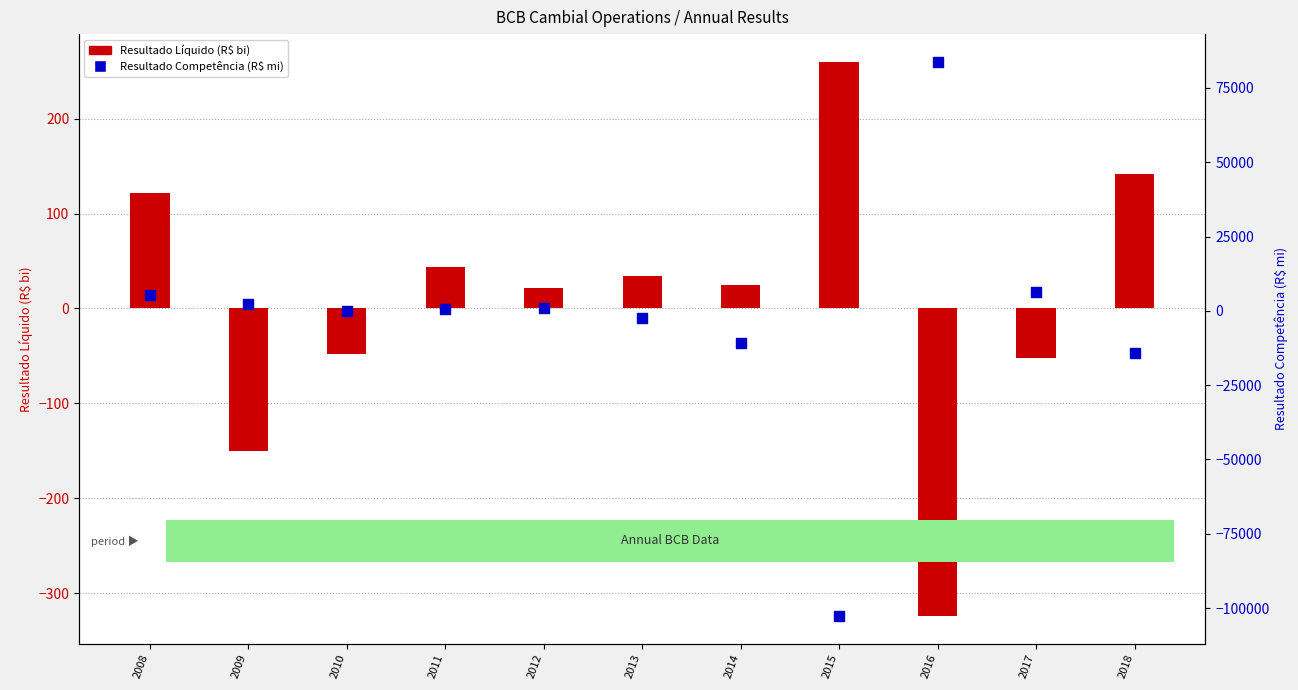

Which series has the largest Y range (max minus min)?

Resultado Competência